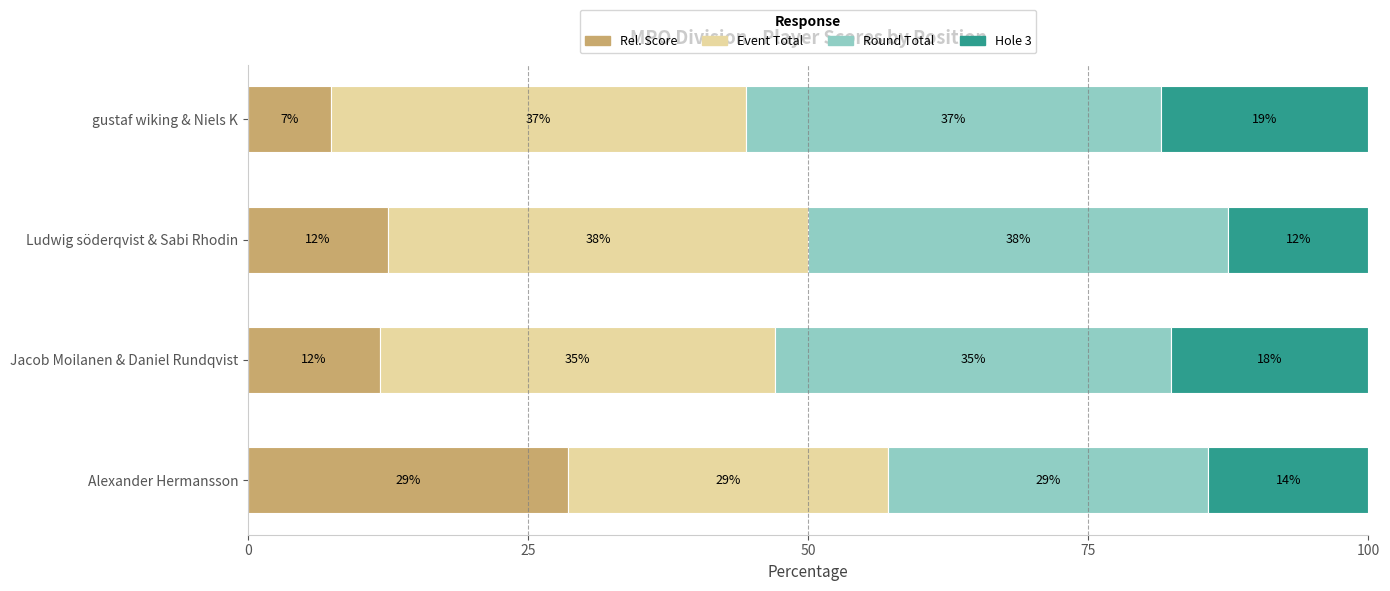

How many bars are there in total?

16